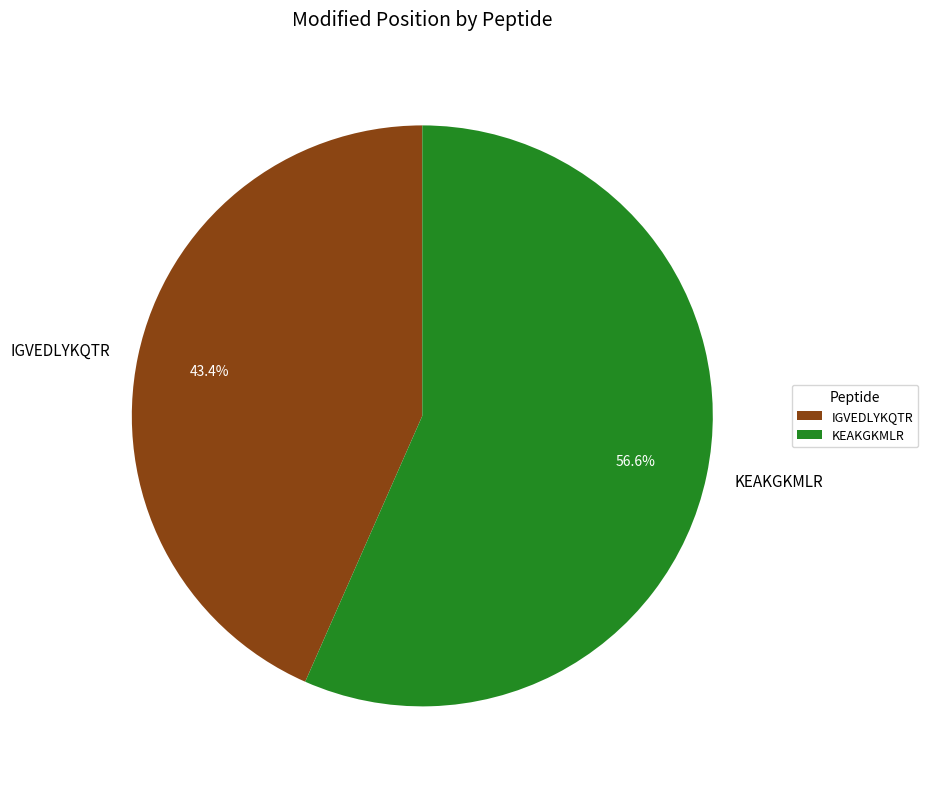

Between IGVEDLYKQTR and KEAKGKMLR, which is larger?

KEAKGKMLR